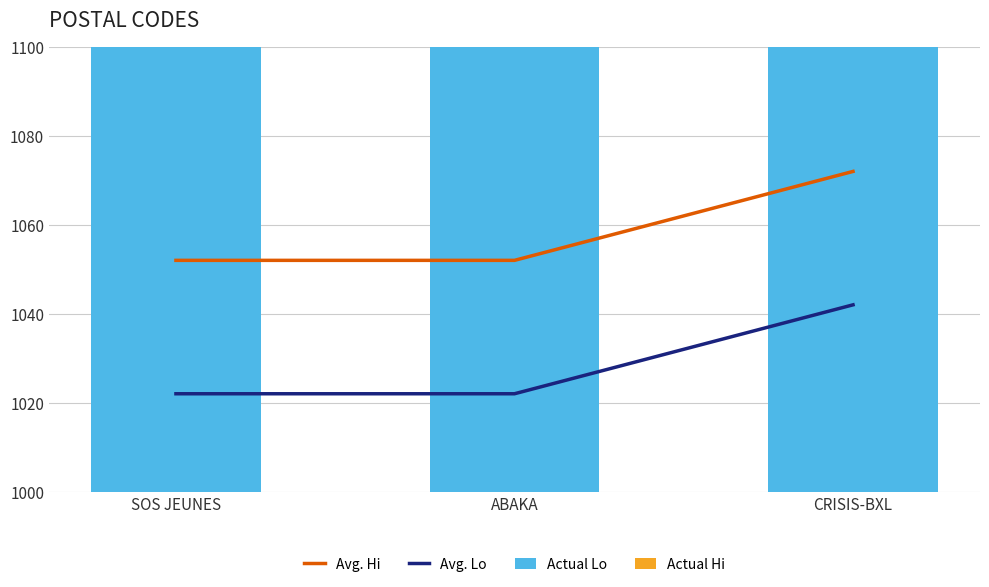

True or false: Avg. Hi has a value of 1052 at SOS JEUNES.

True